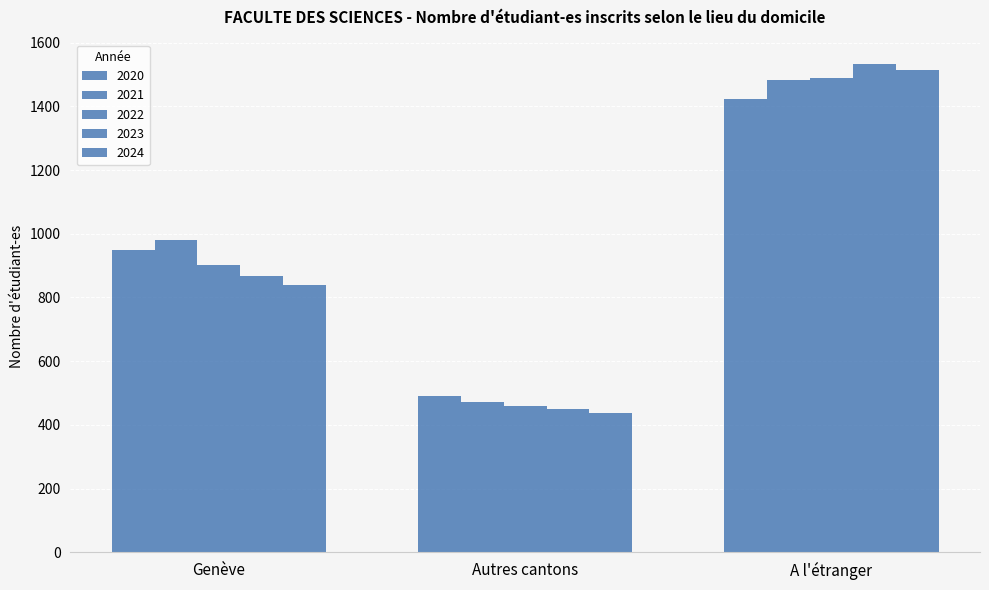

What is the total value across all series at Genève?

4535